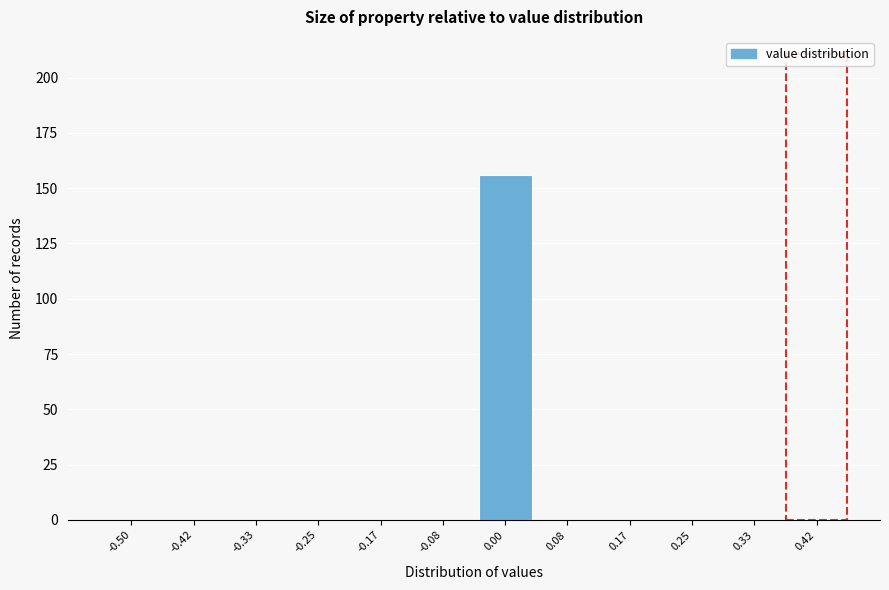

Reading right to left, list all the values displayed in this chart.

0.42=0	0.33=0	0.25=0	0.17=0	0.08=0	0.00=156	-0.08=0	-0.17=0	-0.25=0	-0.33=0	-0.42=0	-0.50=0